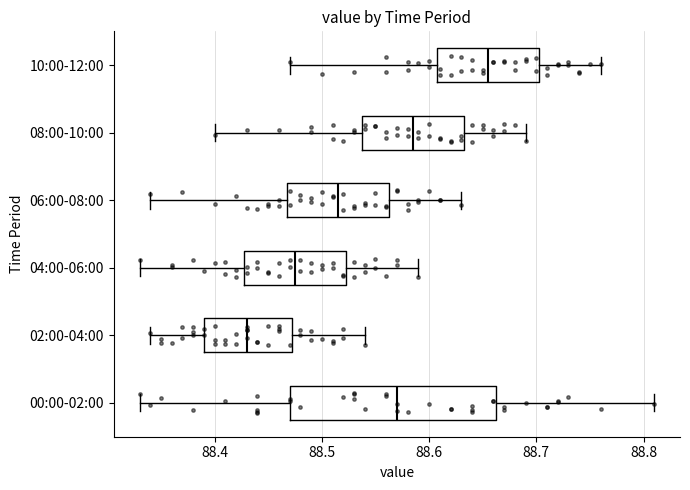

Which box has the furthest to the right median line?

10:00-12:00